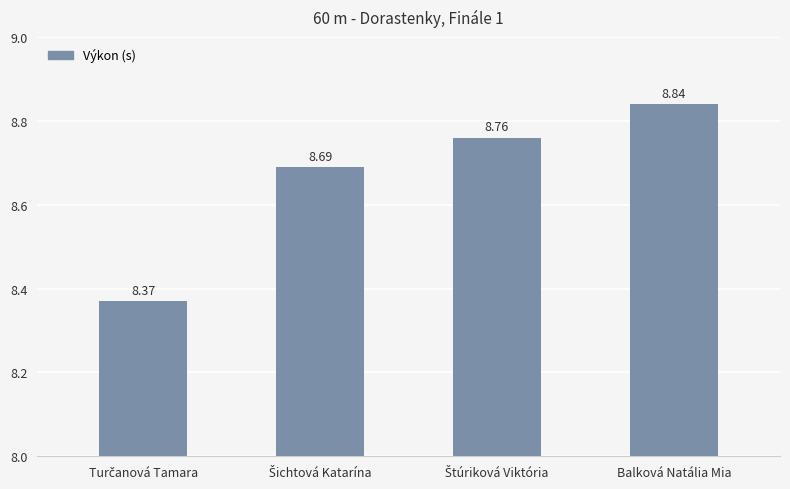

What is the average value?

8.7